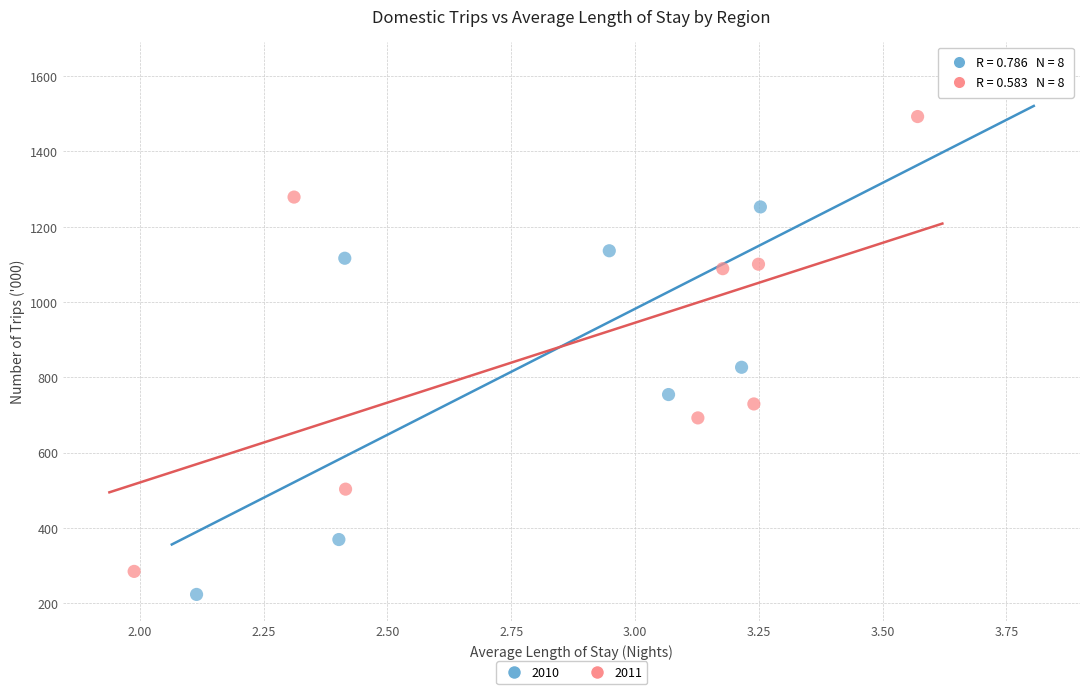

What are all the series names shown in the legend?

2010, 2011